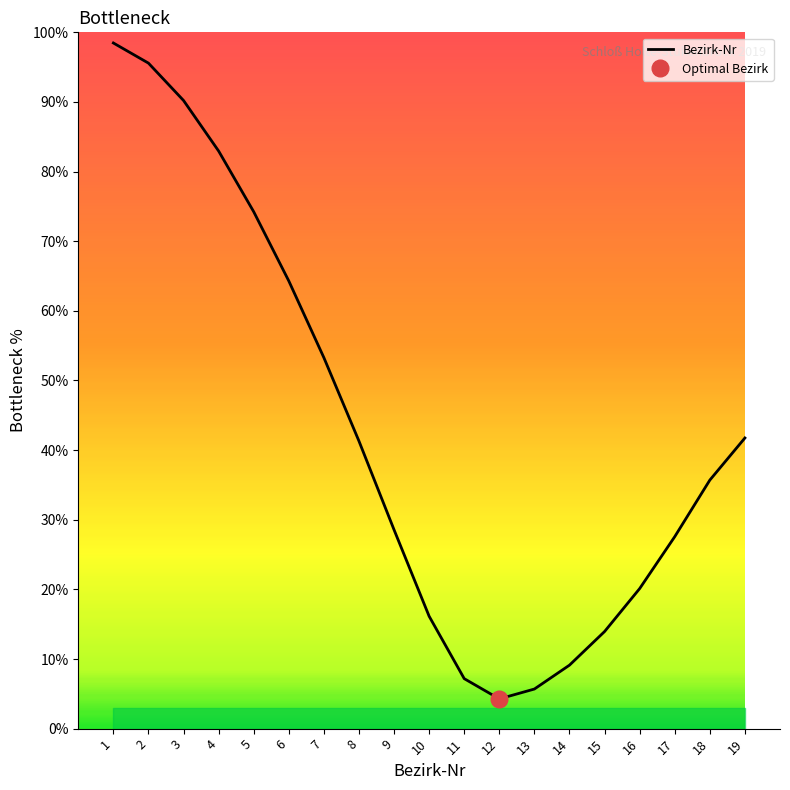

At which category does the chart reach its minimum across all series?

12